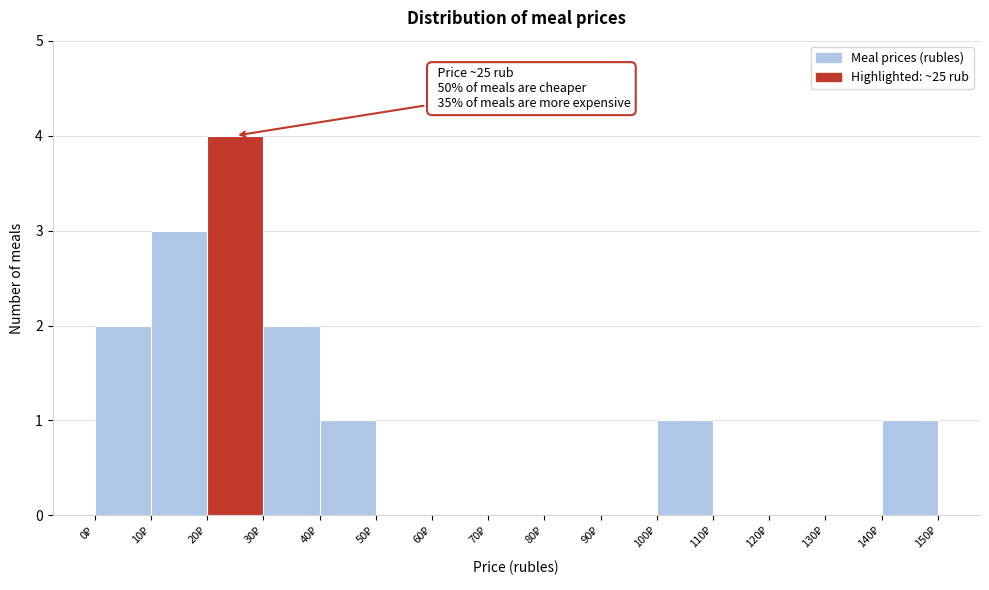

Which range on the x-axis has the tallest bar?

20 to 30